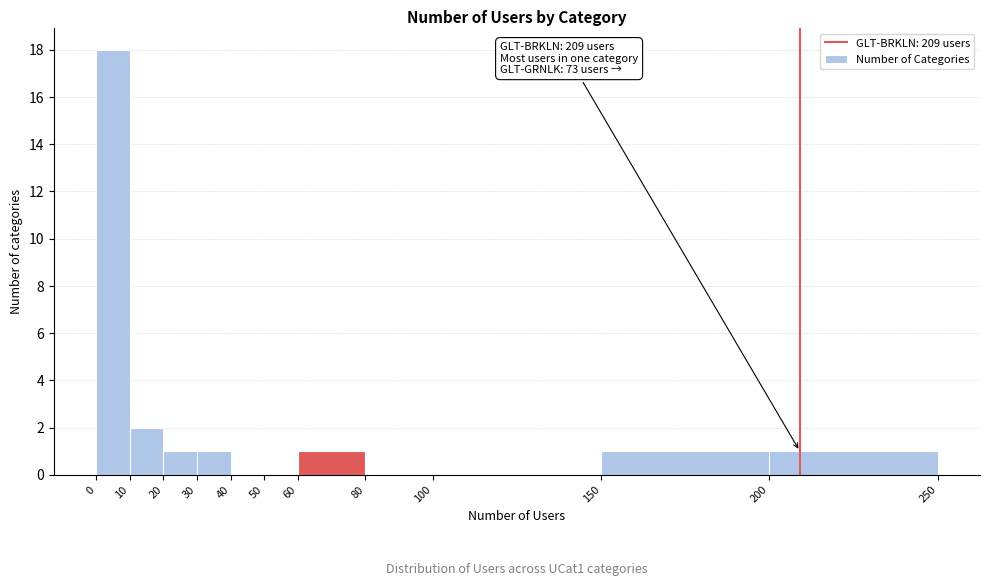

Over which range of the x-axis is the bar tallest?

0 to 10